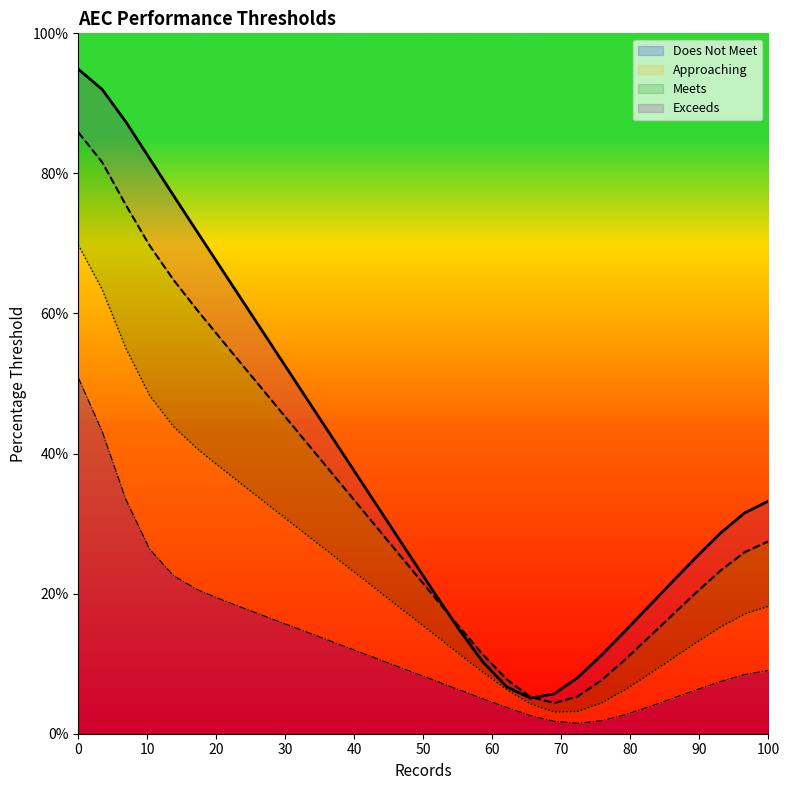

How many lines are shown in the chart?

4